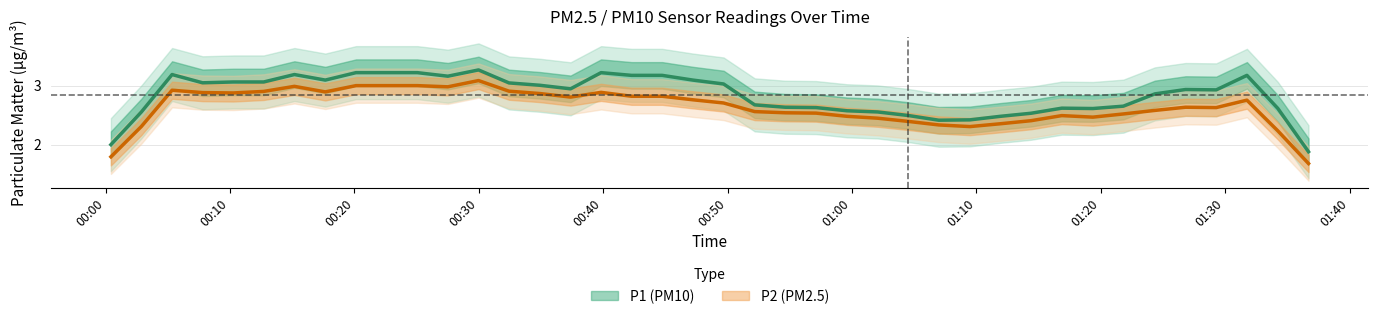

True or false: P2 and P1 intersect in this chart.

False